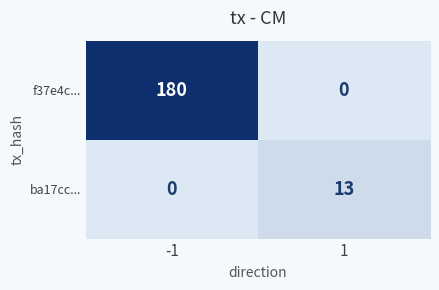

List the series in order of their overall mean, lowest first.

ba17cc..., f37e4c...